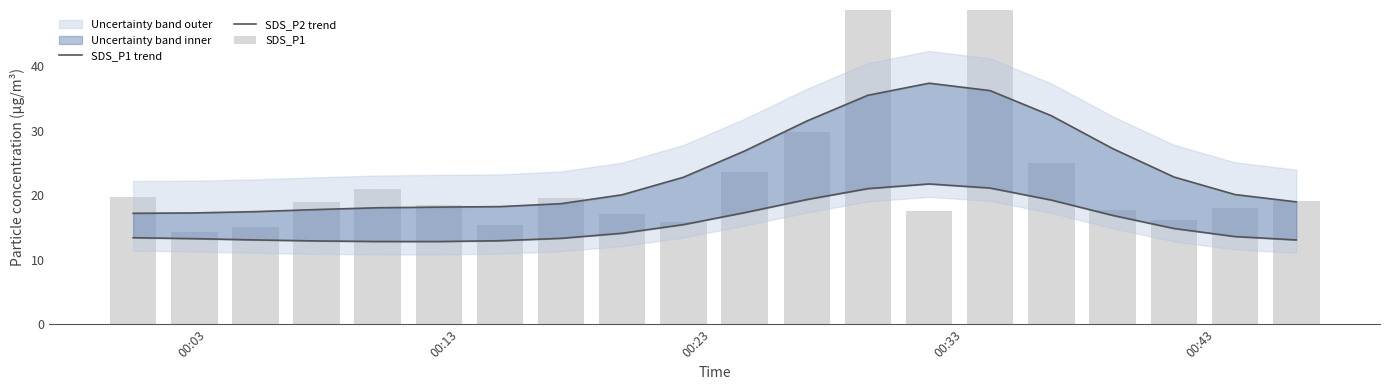

How many data points in SDS_P2 trend are less than 14?

10